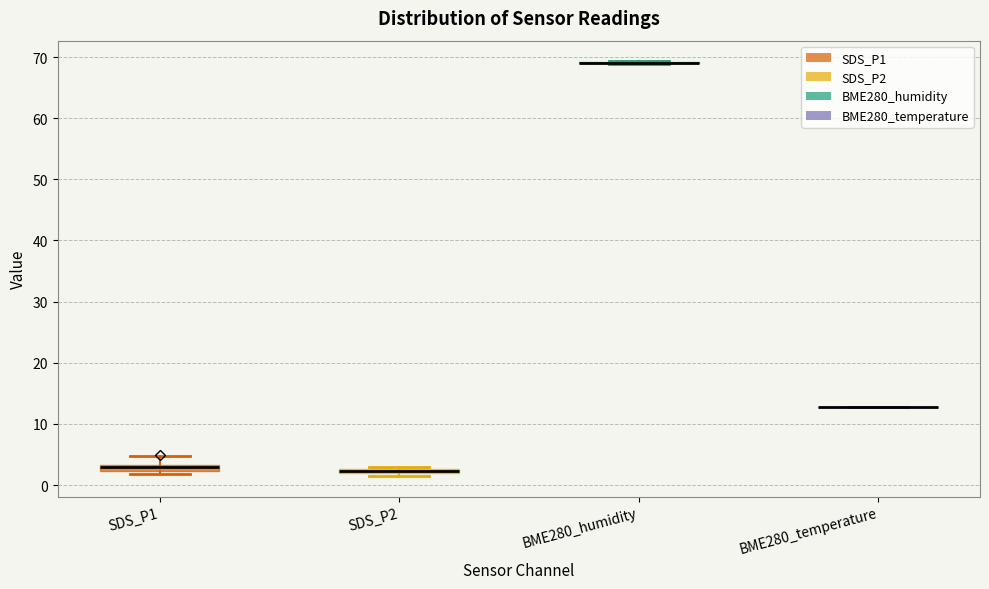

Where is the lower edge of the box for SDS_P1 on the y-axis? The values are not printed on the chart, so give them approximately, as read against the axis.

2